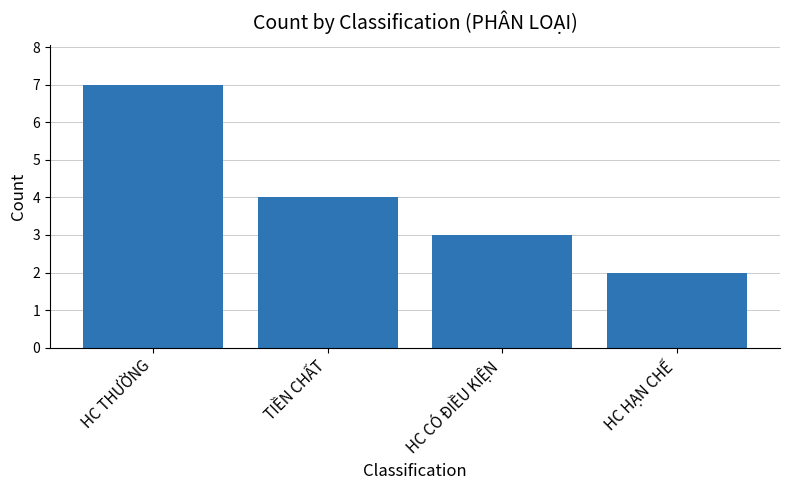

What is the minimum value shown in the chart?

2